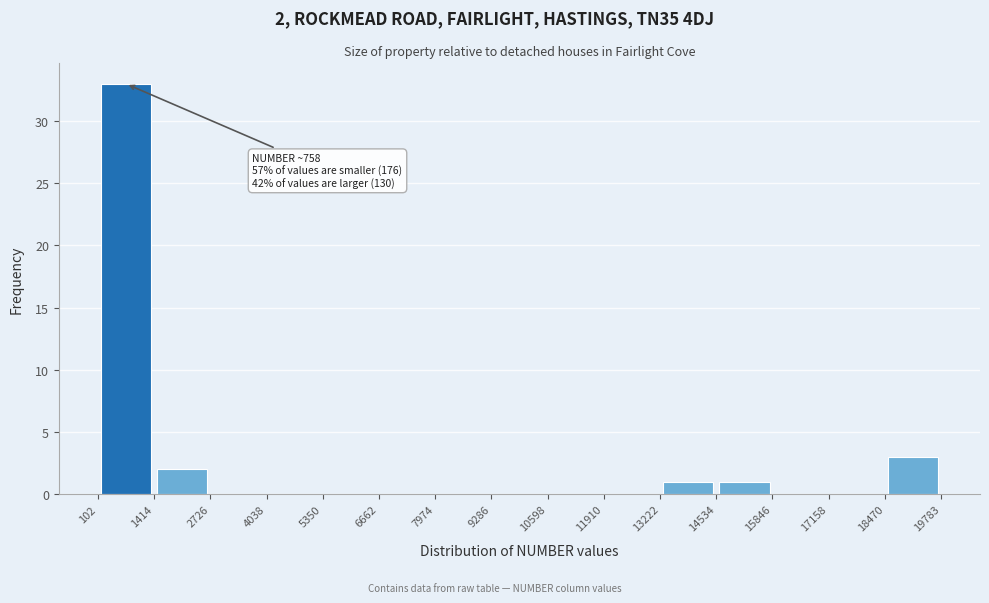

Over which range of the x-axis is the bar tallest?

102 to 1414